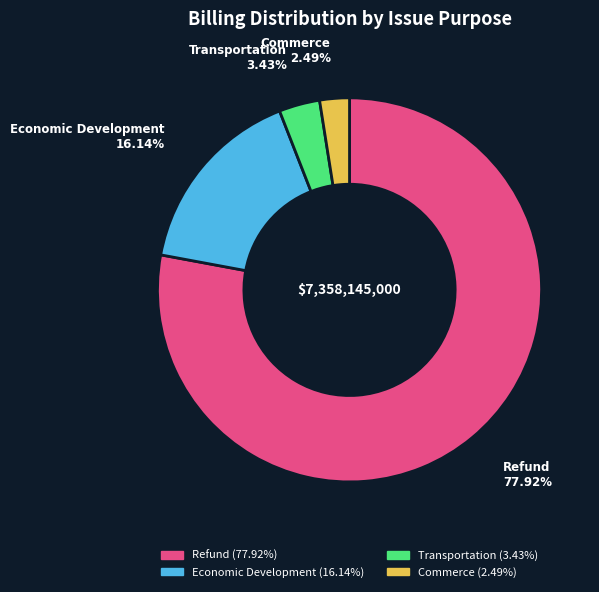

What percentage is NOT represented by Transportation?

96.6%